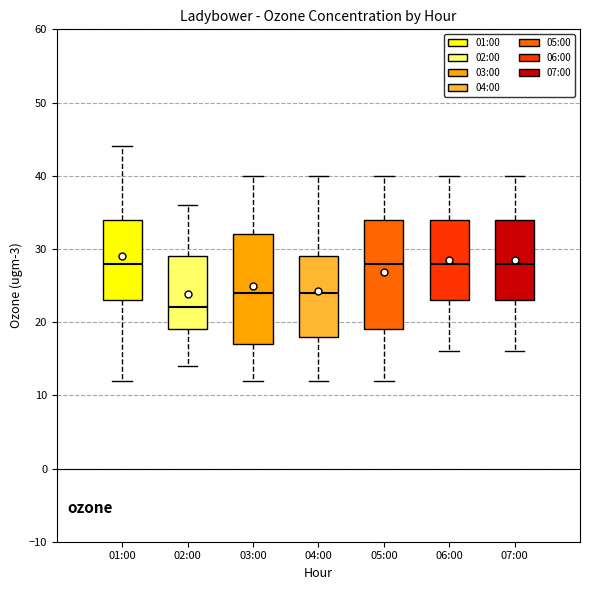

Reading left to right, transcribe this box plot: for each box, give where its median line is, the range the box spans, and where its two whiskers end, as read against the y-axis. The values are not printed on the chart, so give them approximately, as read against the axis.

01:00: median 28, box 23 to 34, whiskers 12 to 44
02:00: median 22, box 19 to 29, whiskers 14 to 36
03:00: median 24, box 17 to 32, whiskers 12 to 40
04:00: median 24, box 18 to 29, whiskers 12 to 40
05:00: median 28, box 19 to 34, whiskers 12 to 40
06:00: median 28, box 23 to 34, whiskers 16 to 40
07:00: median 28, box 23 to 34, whiskers 16 to 40